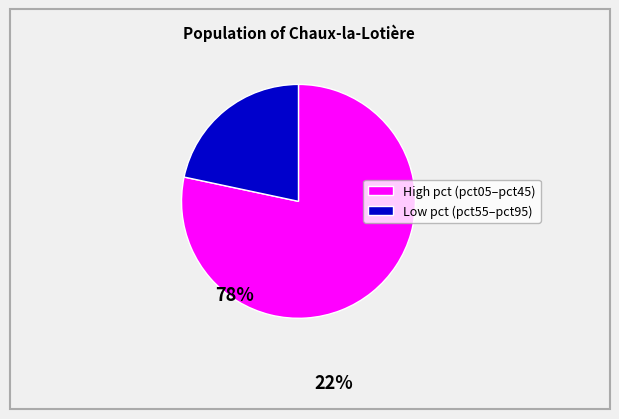

Does any single category account for the majority?

Yes